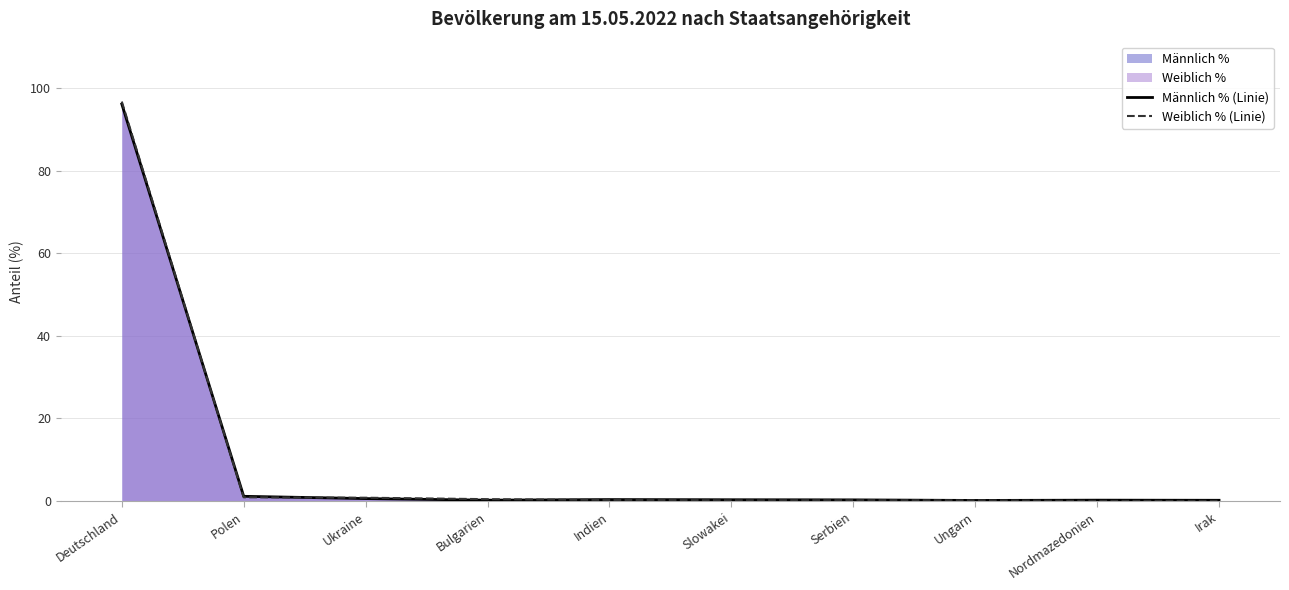

After their last crossing, which series has the higher values: Weiblich % (Linie) or Männlich % (Linie)?

Männlich % (Linie)